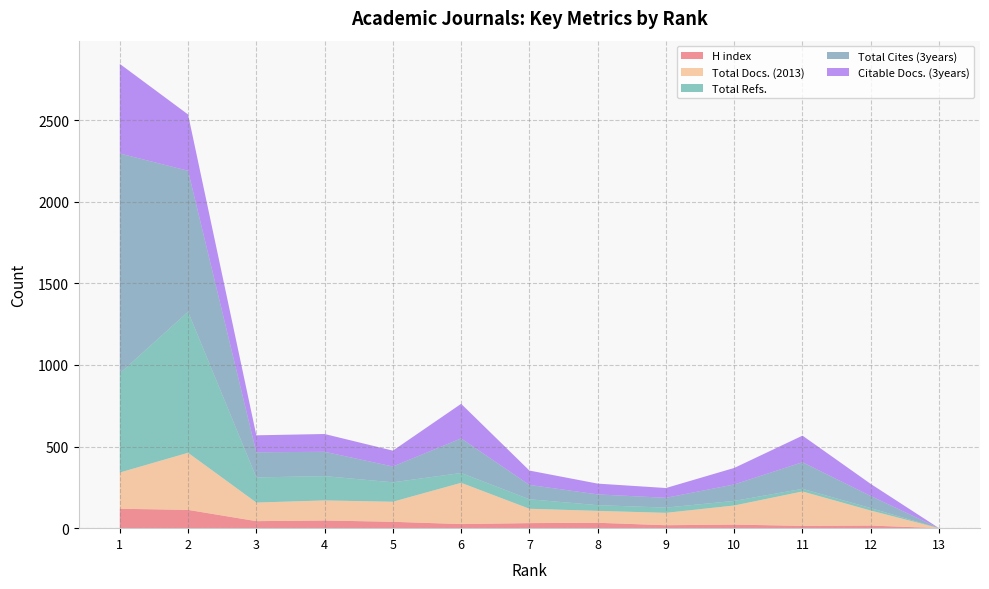

Reading left to right, list all the values displayed in this chart.

H index: 1=119	2=112	3=43	4=47	5=39	6=25	7=31	8=33	9=18	10=22	11=14	12=16	13=0
Total Docs. (2013): 1=222	2=350	3=114	4=123	5=123	6=253	7=88	8=73	9=76	10=117	11=211	12=92	13=0
Total Refs.: 1=608	2=864	3=154	4=149	5=119	6=60	7=58	8=35	9=32	10=28	11=16	12=15	13=0
Total Cites (3years): 1=1347	2=864	3=154	4=149	5=97	6=212	7=88	8=66	9=60	10=101	11=163	12=74	13=0
Citable Docs. (3years): 1=549	2=345	3=104	4=109	5=97	6=212	7=88	8=66	9=60	10=101	11=163	12=74	13=0